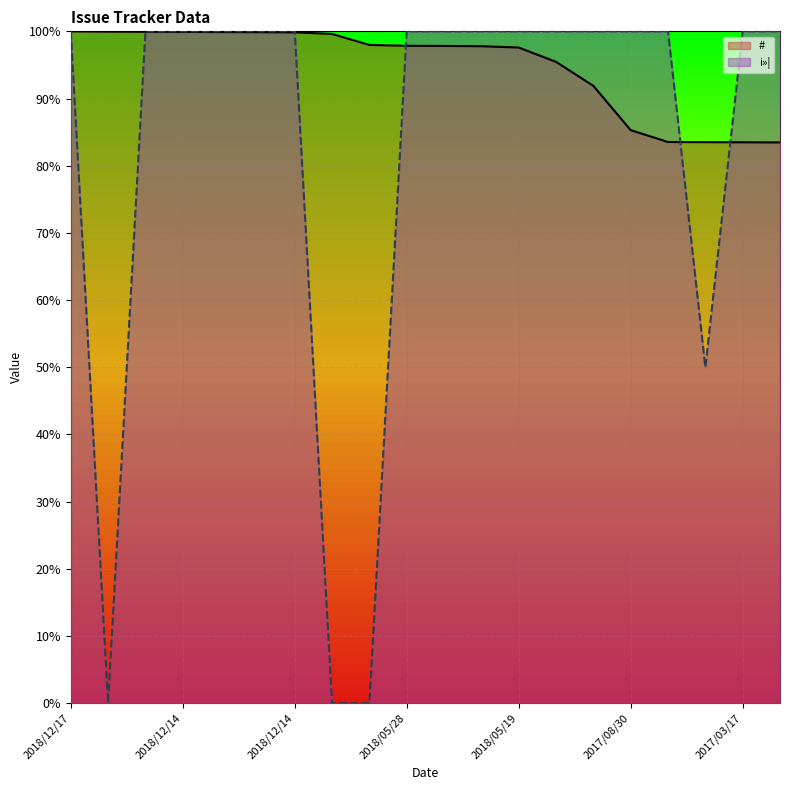

Read the # value at 2019/01/16.

99.6